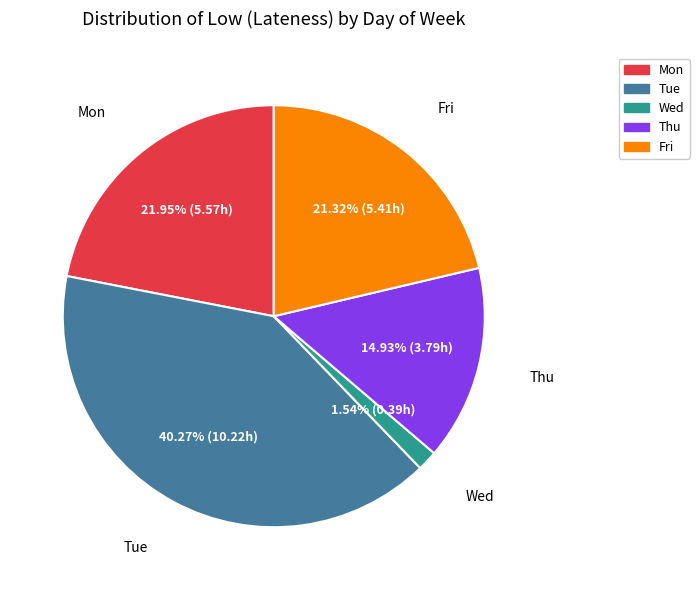

What percentage do Mon and Tue together represent?

62.2%